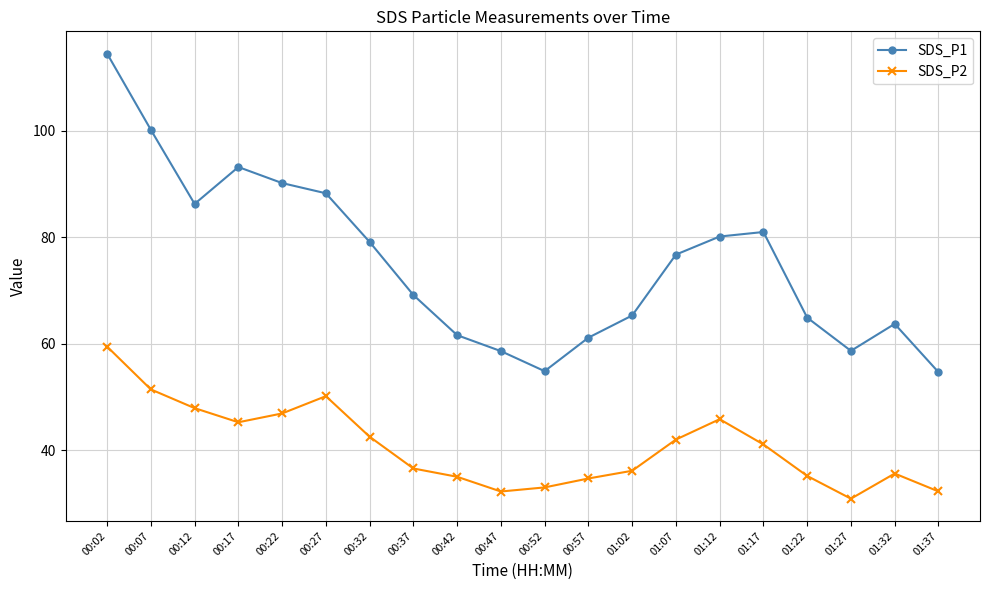

What is the sum of all SDS_P2 values?

813.5